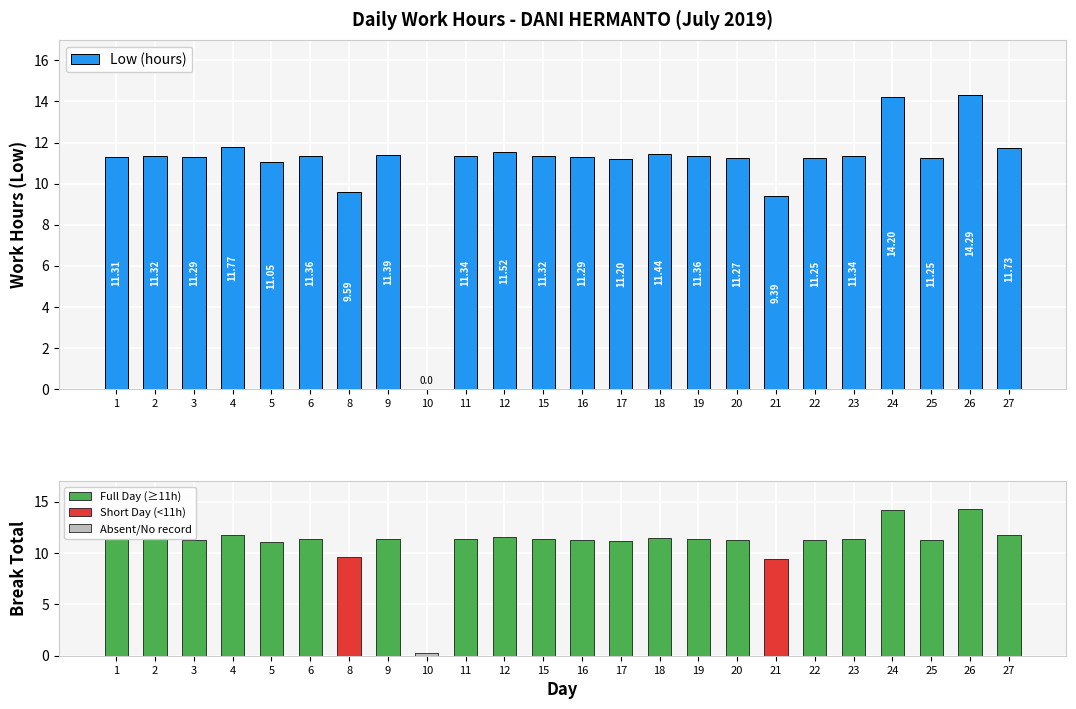

What is the sum of the Low (hours) values at 20 and 5?

22.3